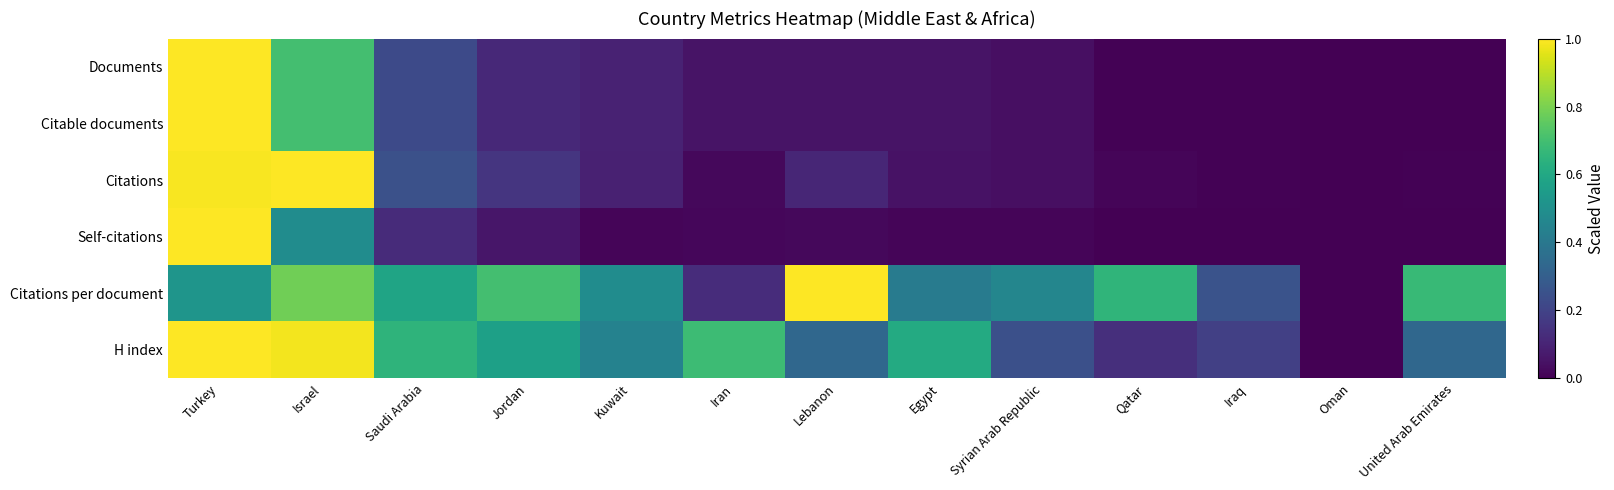

At which category is the sum across all series the highest?

Turkey